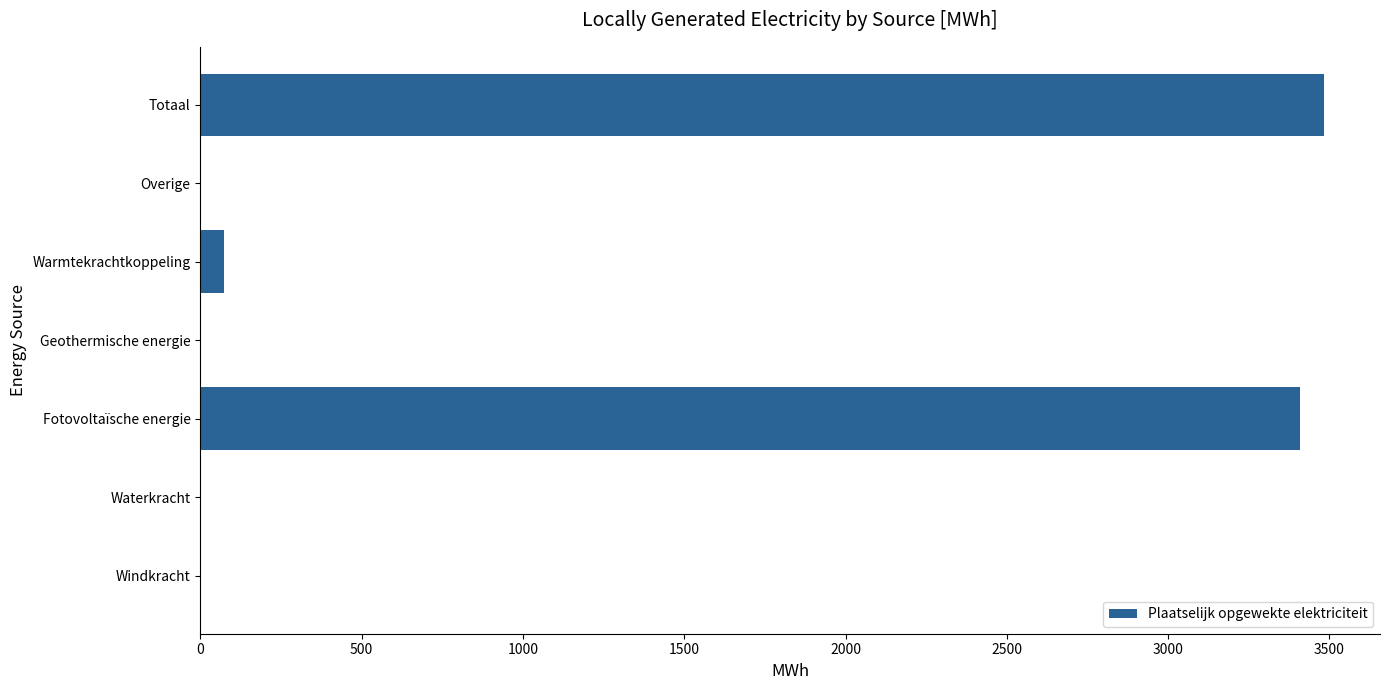

What is the sum of all values?

6965.2